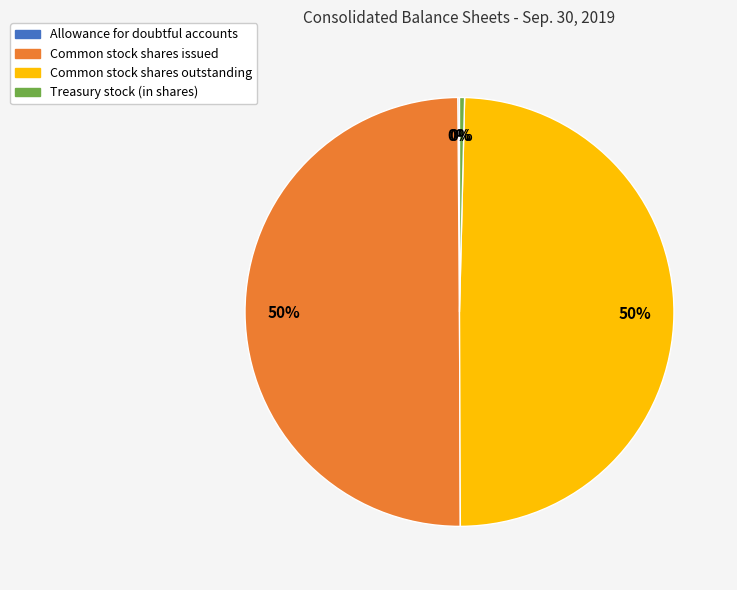

The Common stock shares issued slice represents 50% of the pie. True or false?

True